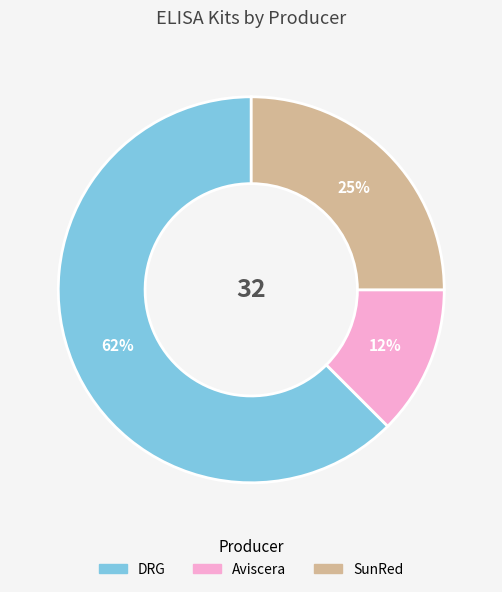

How many segments does this pie chart have?

3